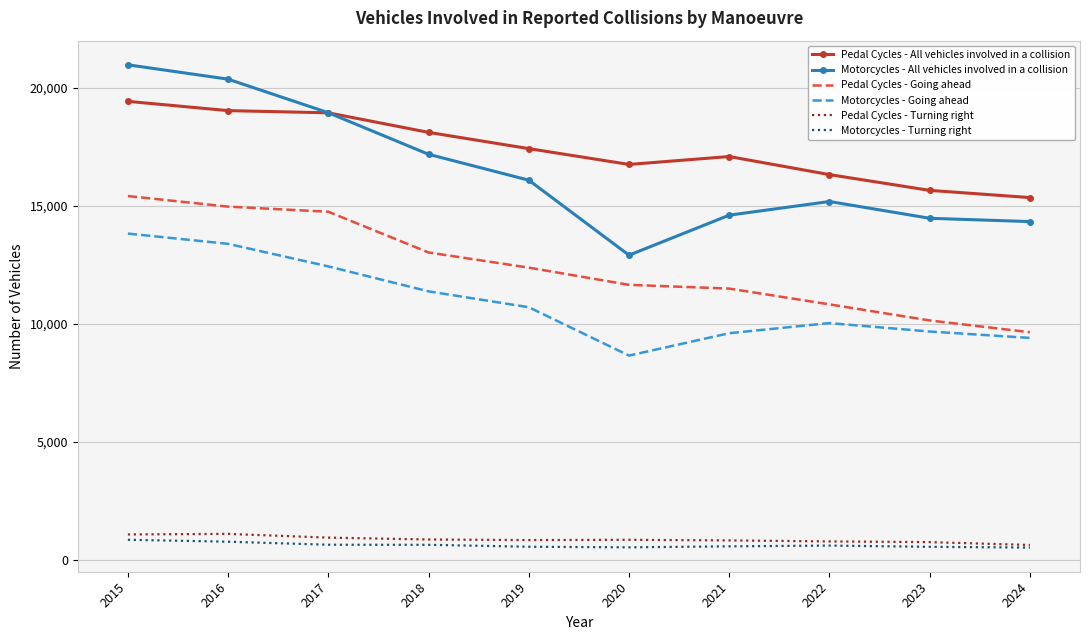

How many series are shown in this chart?

6